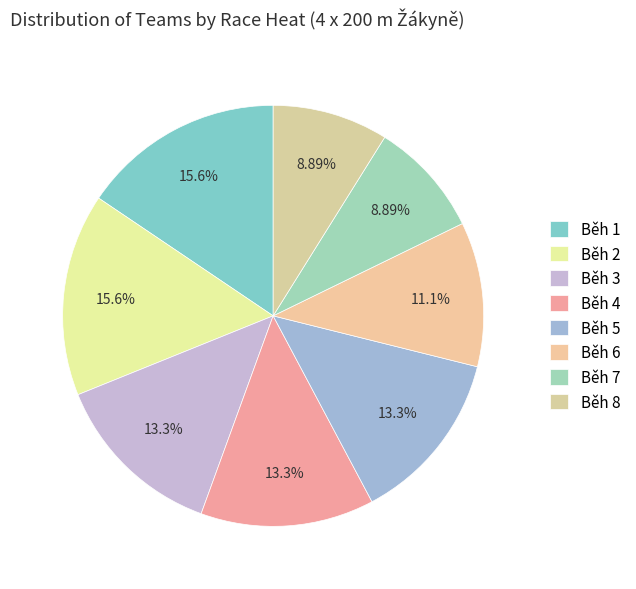

Count the number of slices in the pie.

8